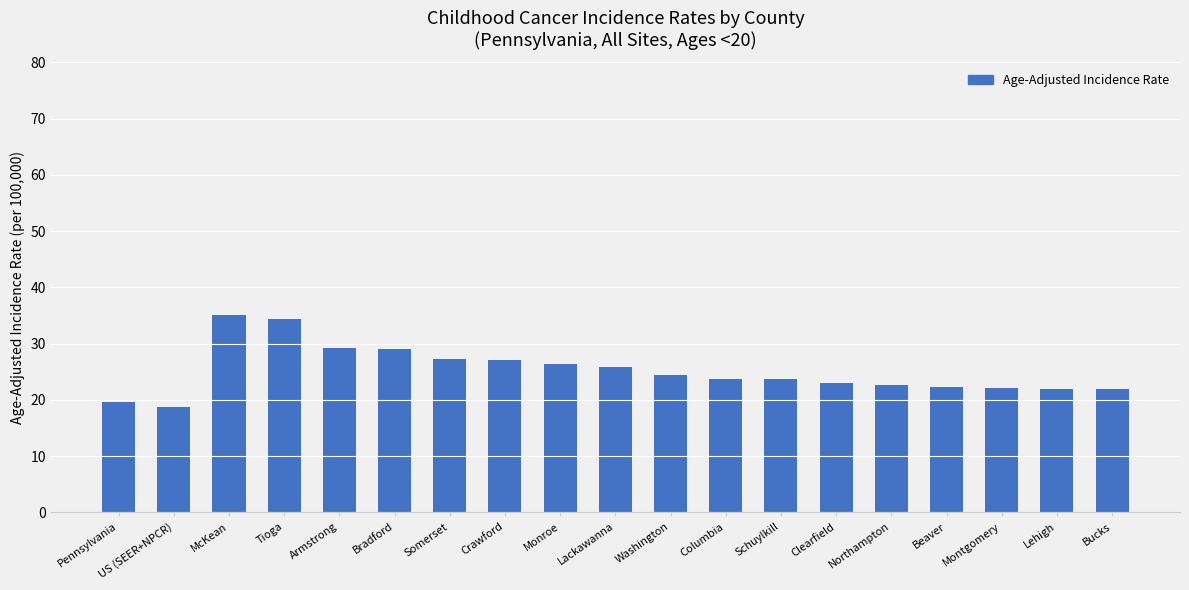

How many bars are there in total?

19